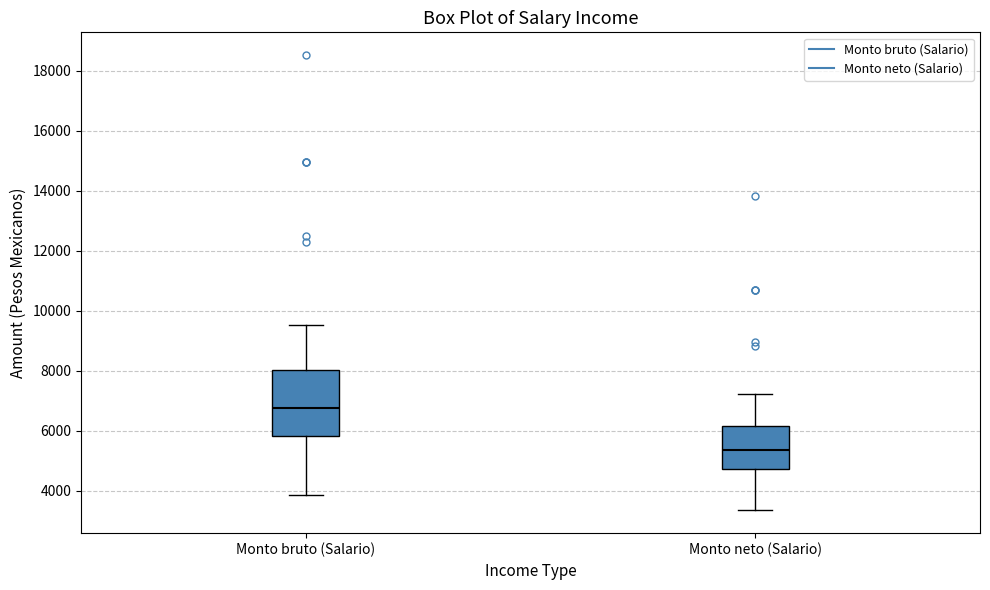

Which box's median line is the highest?

Monto bruto (Salario)